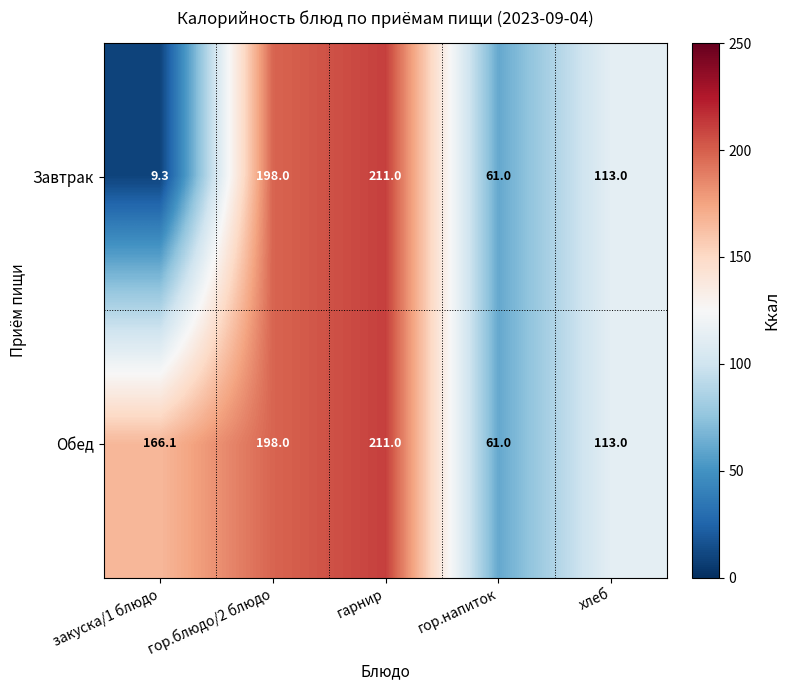

The Обед series shows 61.0 at гор.напиток. True or false?

True